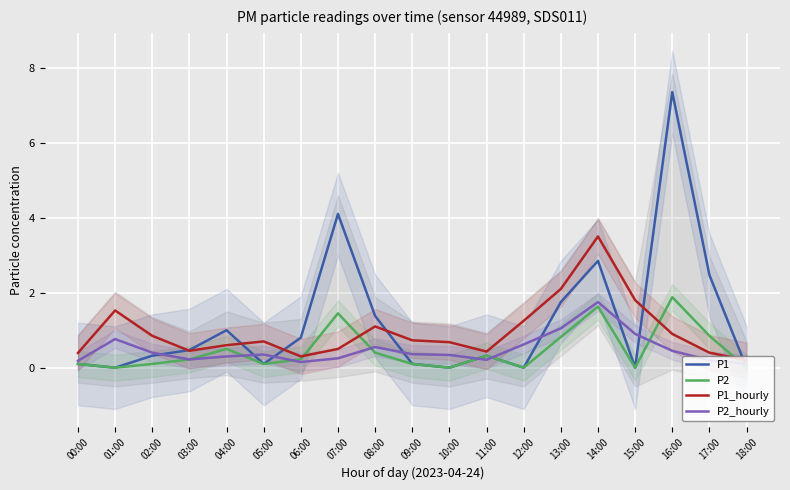

The value of P1 at 07:00 is 7.3. True or false?

False